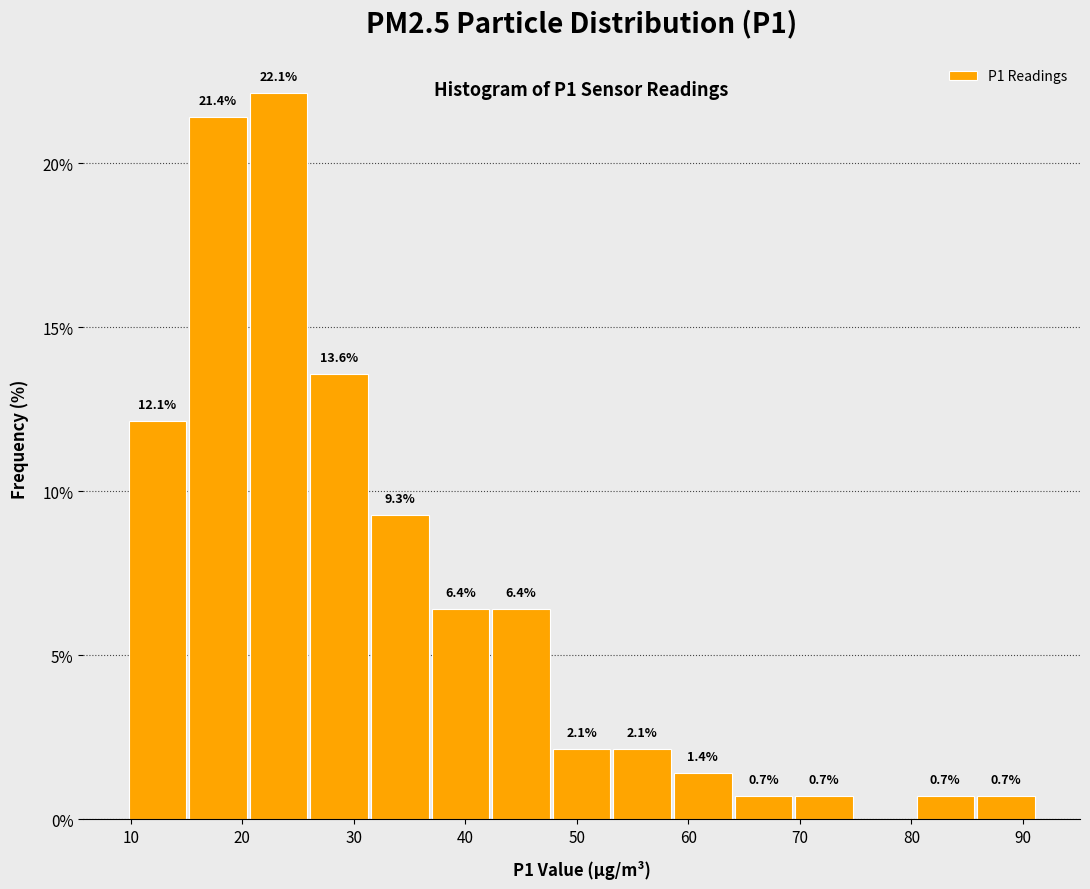

Over which range of the x-axis is the bar tallest?

21 to 26